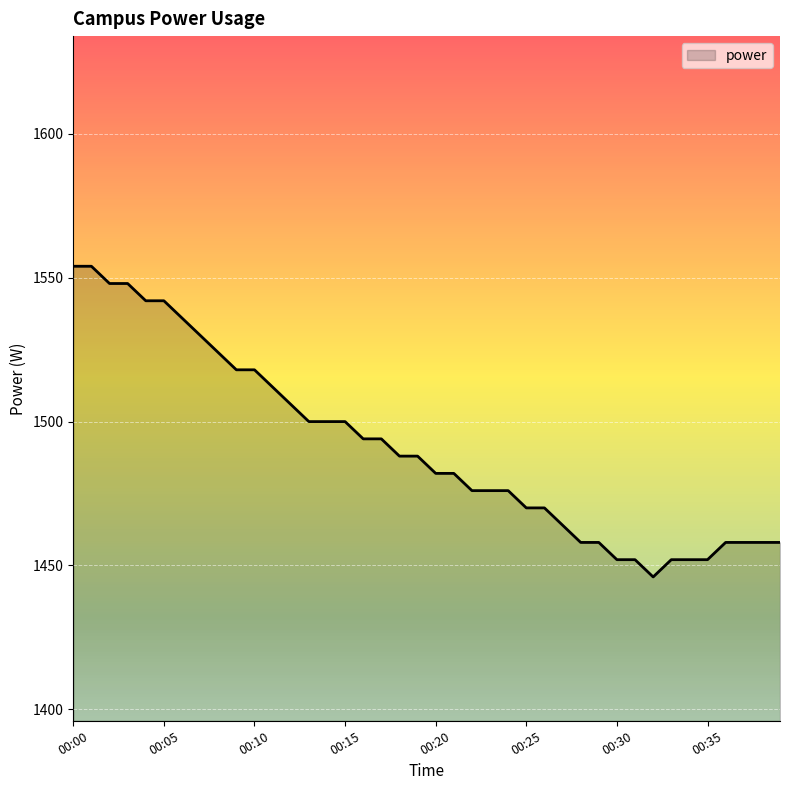

What is the greatest value displayed?

1554